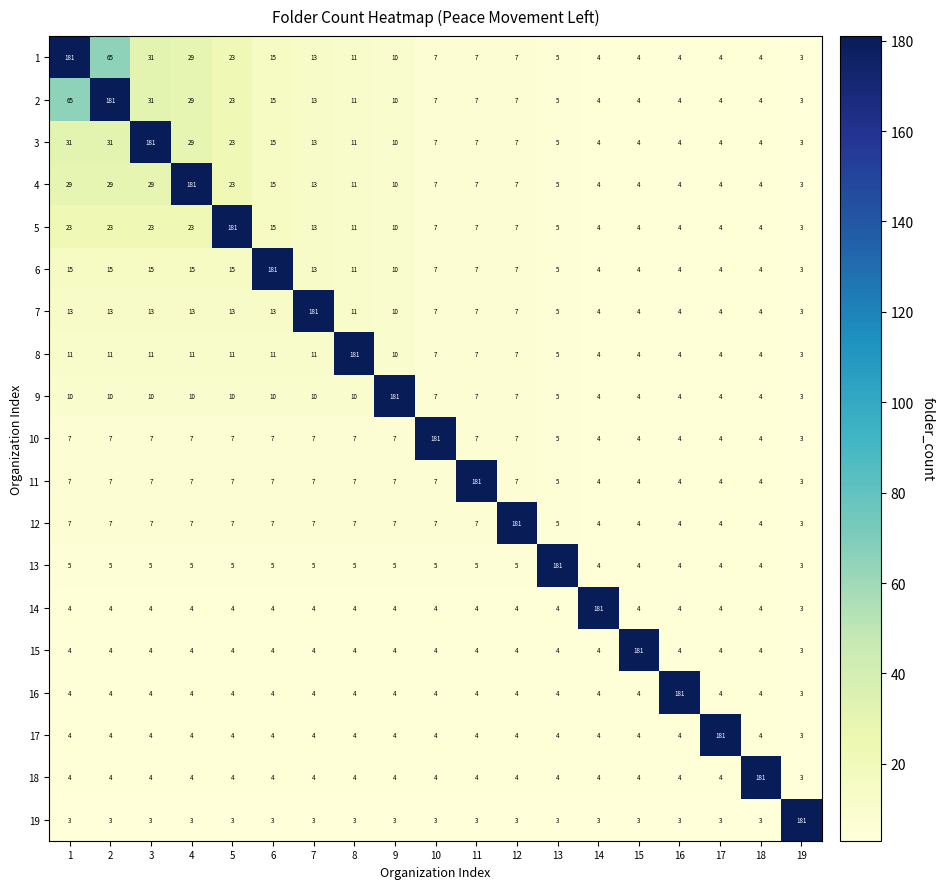

What is the lowest value of the 16 series?

3